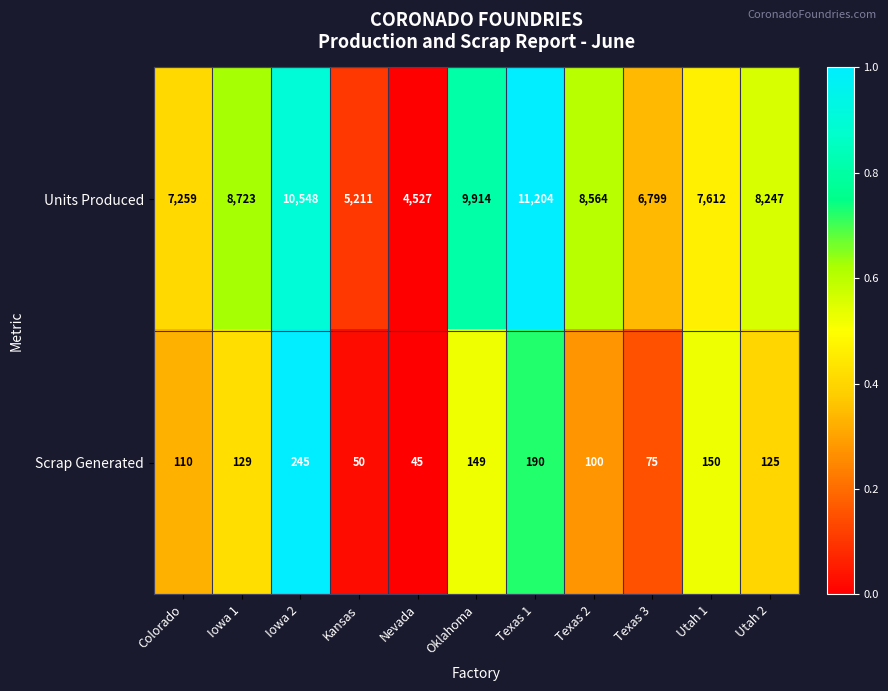

Reading left to right, what are all the values shown in this chart?

Units Produced: 7259	8723	10548	5211	4527	9914	11204	8564	6799	7612	8247
Scrap Generated: 110	129	245	50	45	149	190	100	75	150	125